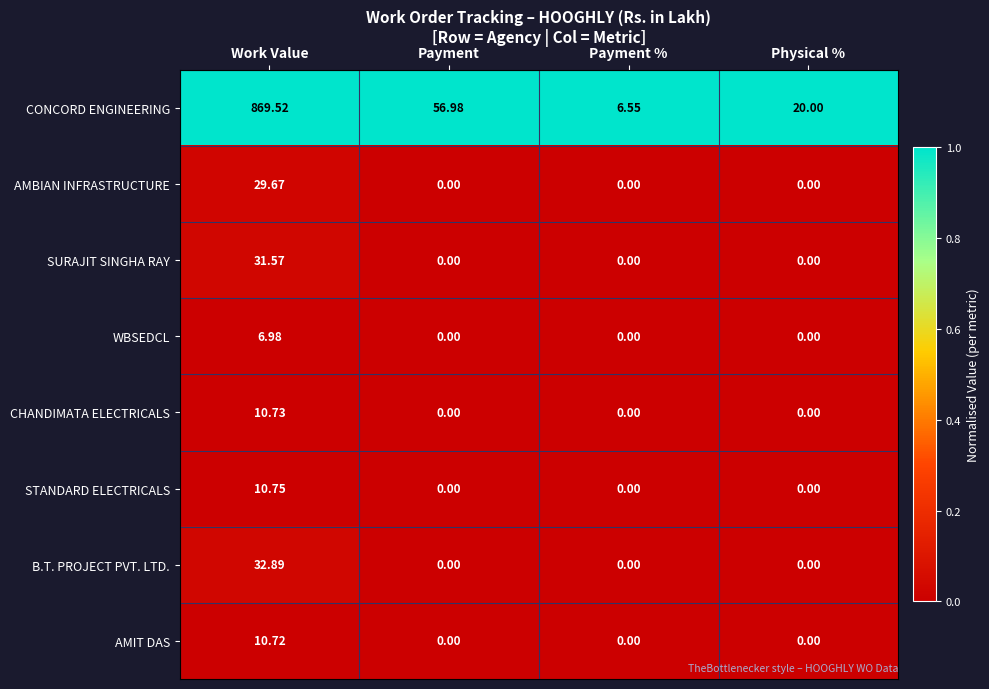

Which label corresponds to the largest value in the chart?

Work Value